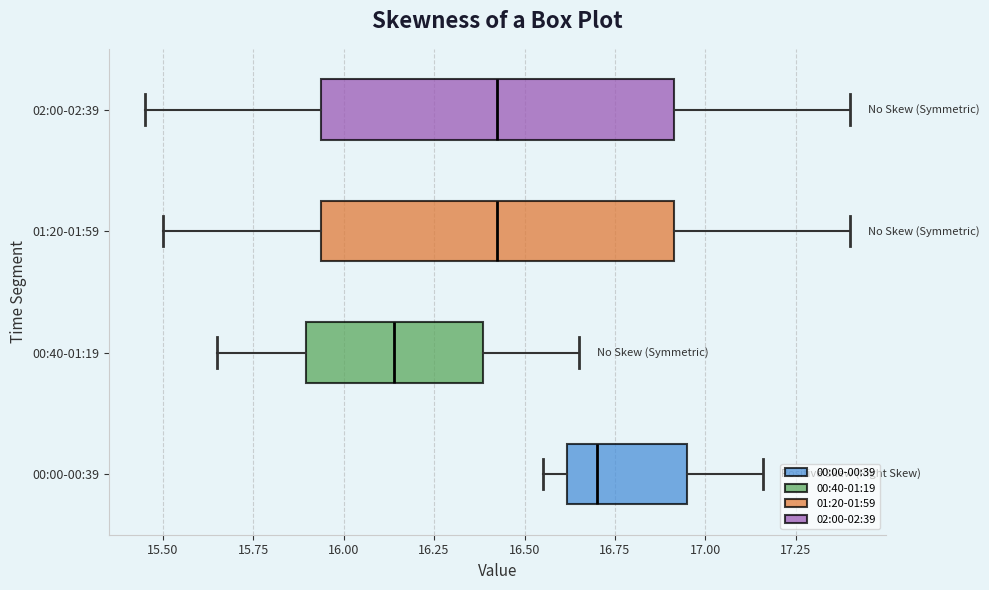

Which box's median line is the furthest to the right?

00:00-00:39